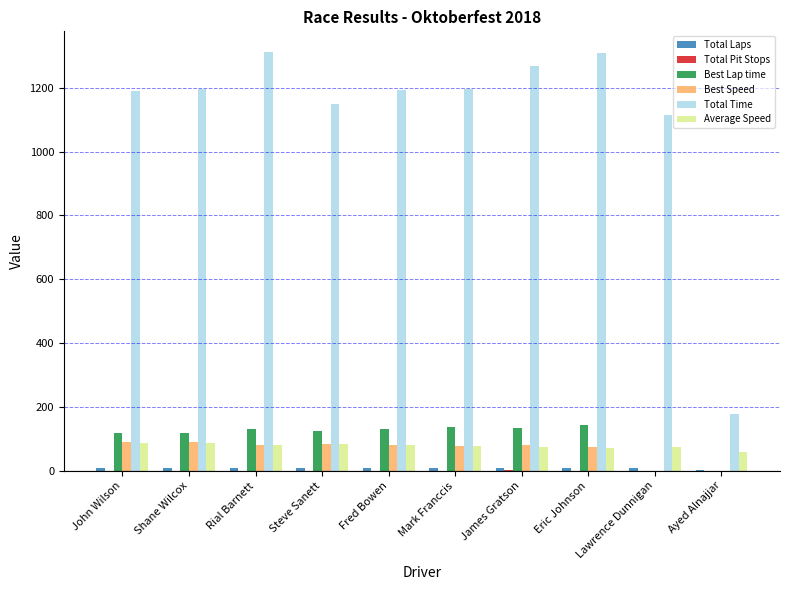

The value of Best Lap time at Ayed Alnajjar is 87.0. True or false?

False